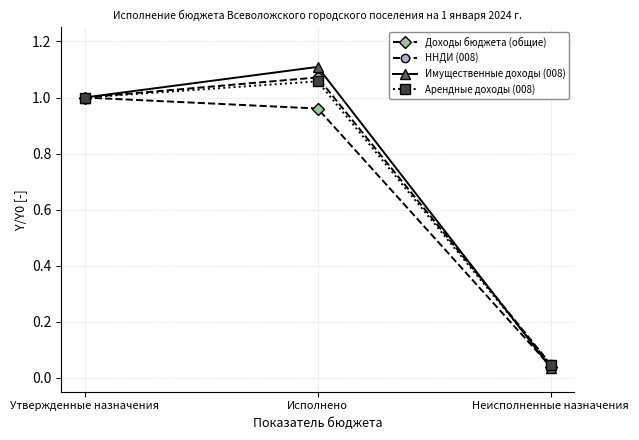

At which category is the sum across all series the highest?

Исполнено